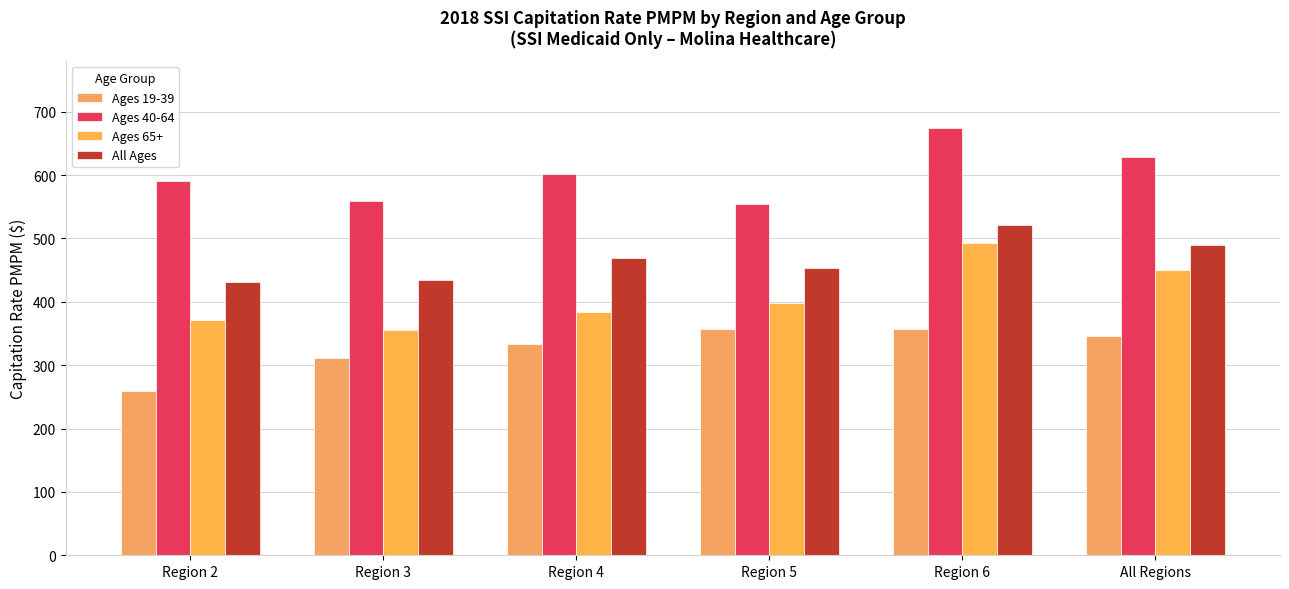

What is the value of the Ages 19-39 bar at the 5th from the left?

356.7